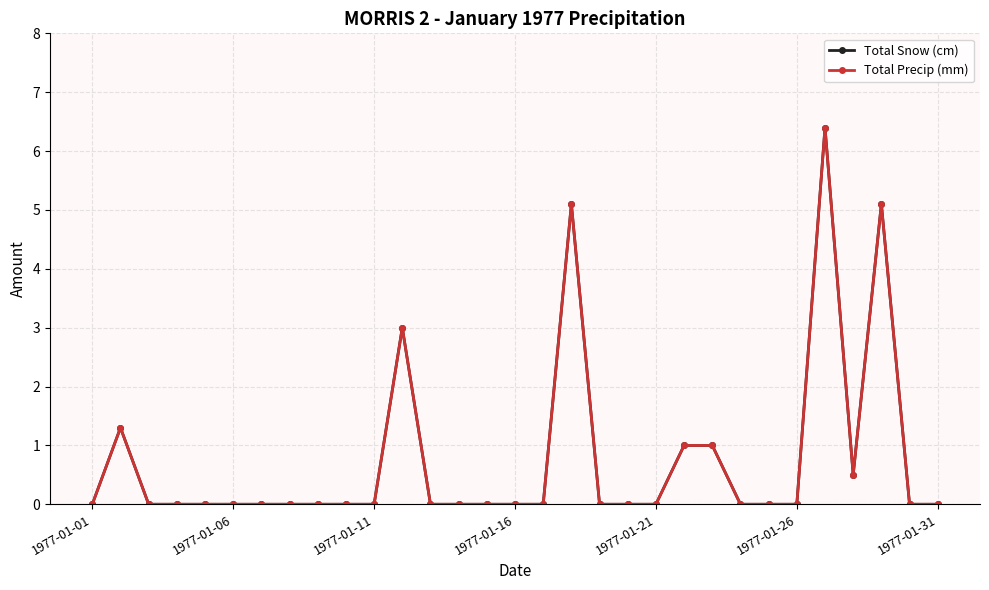

Is this an area chart (filled region under the line)?

No